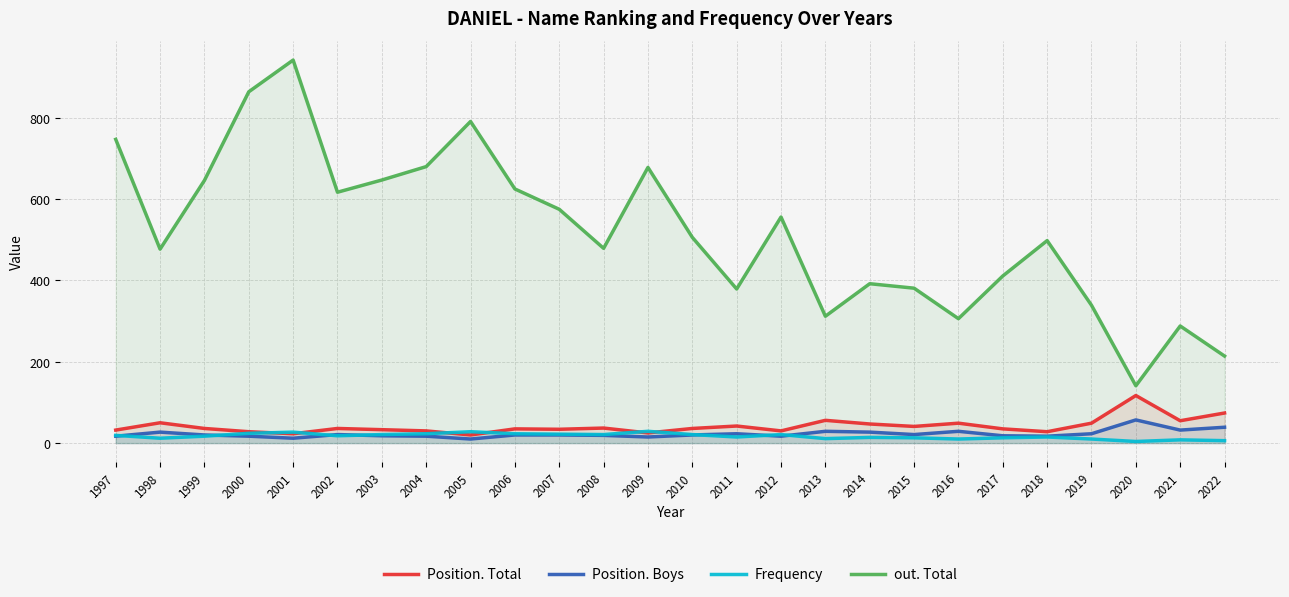

Does the chart display data point markers on the line(s)?

No